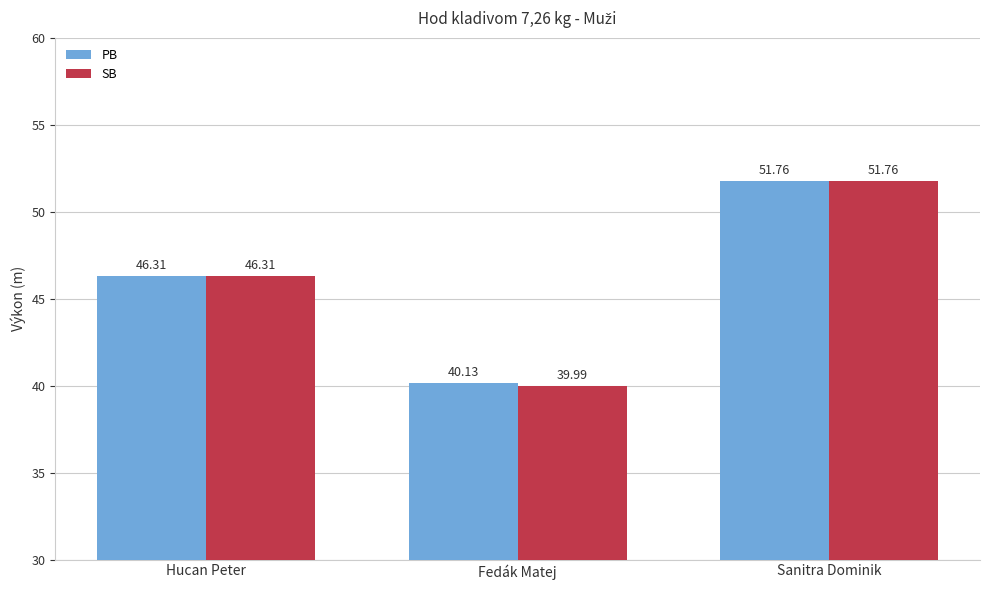

What is the sum of the SB values at Sanitra Dominik and Hucan Peter?

98.1